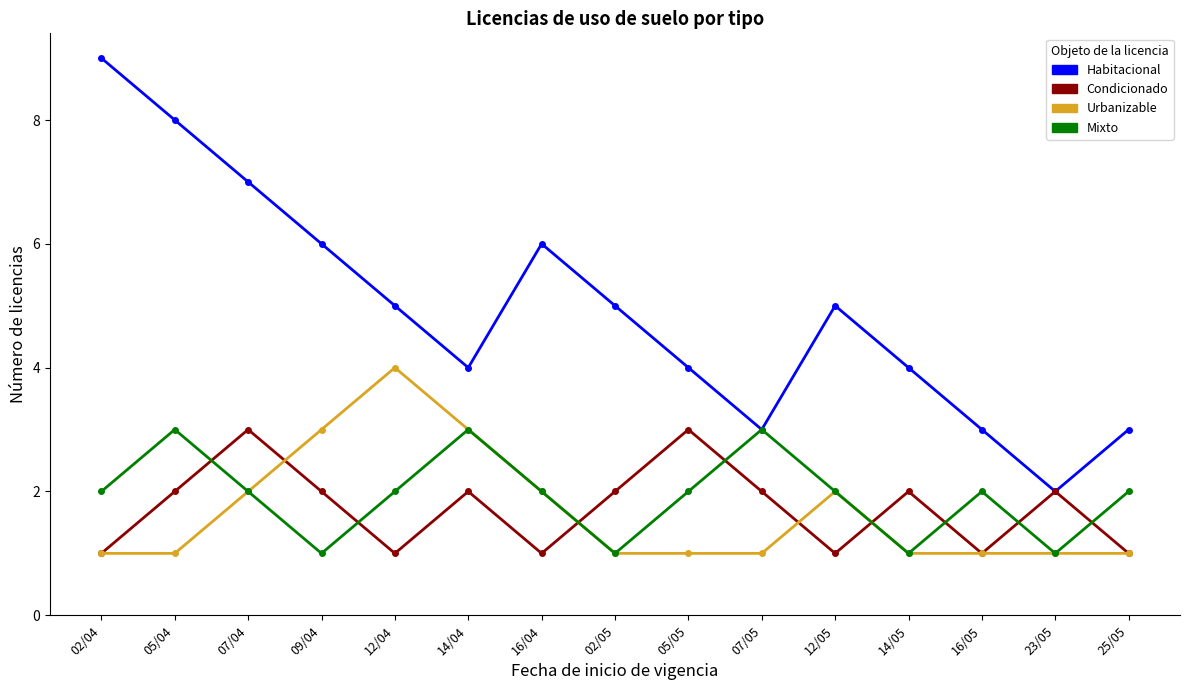

What is the average value of the Habitacional series?

5